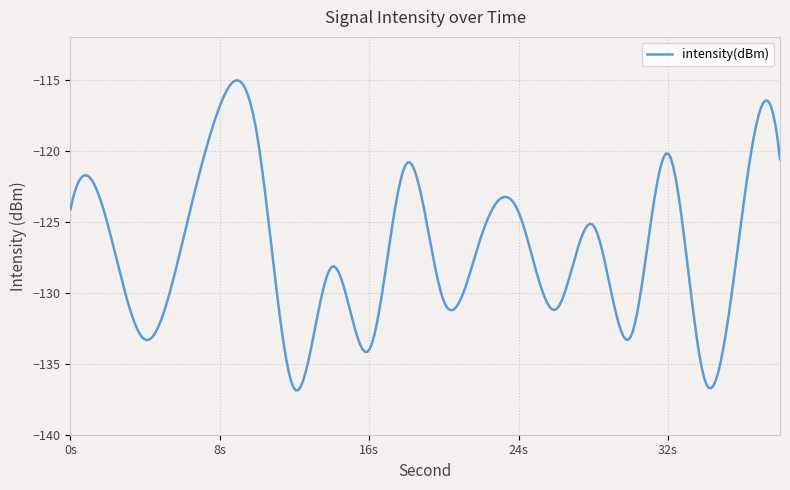

What is the minimum value shown in the chart?

-136.9